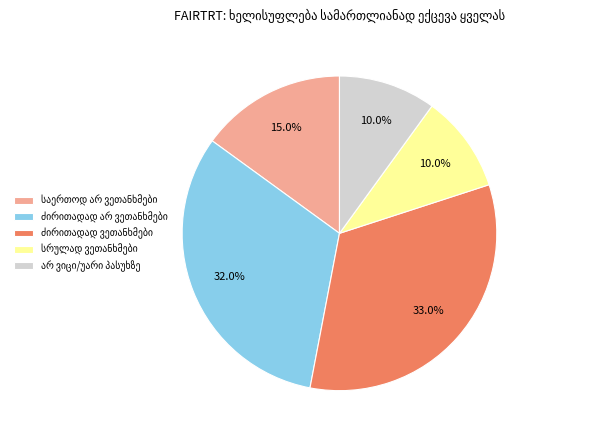

Is there a majority slice in this chart?

No